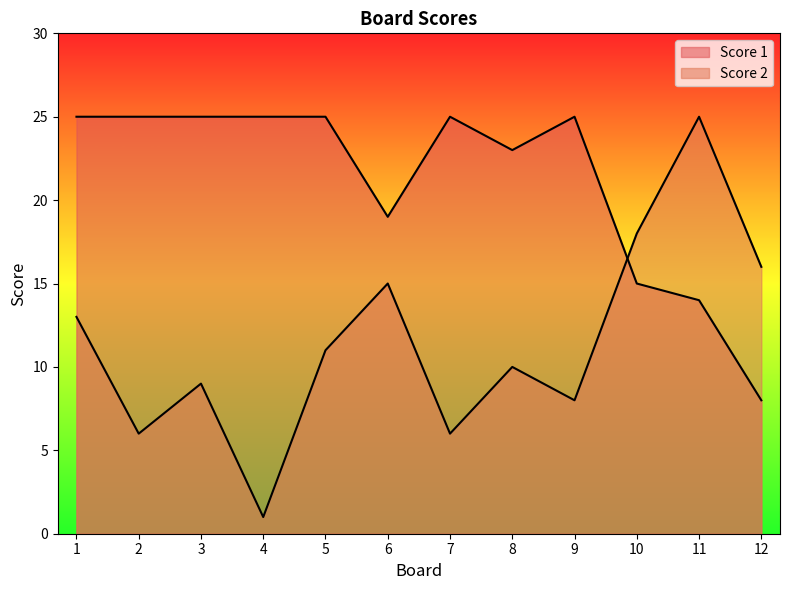

What is the sum of all Score 1 values?

254